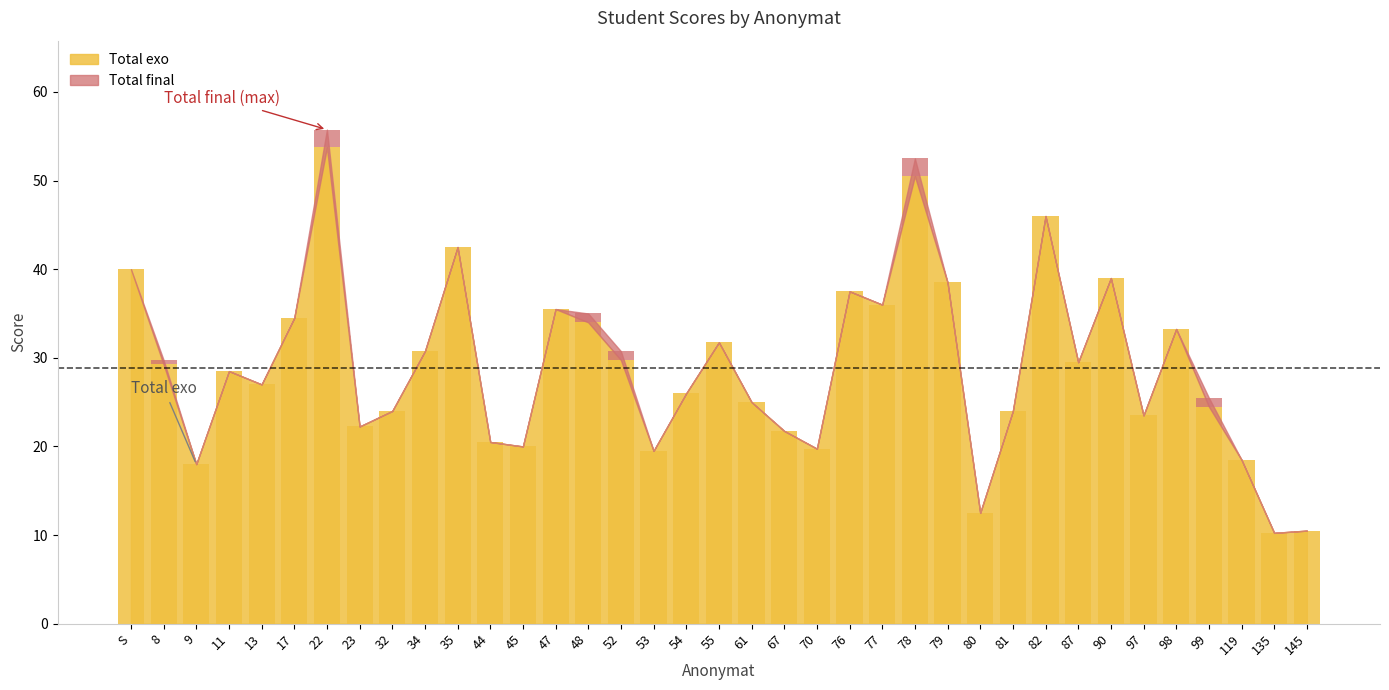

What is the label of the 19th bar from the right?

55